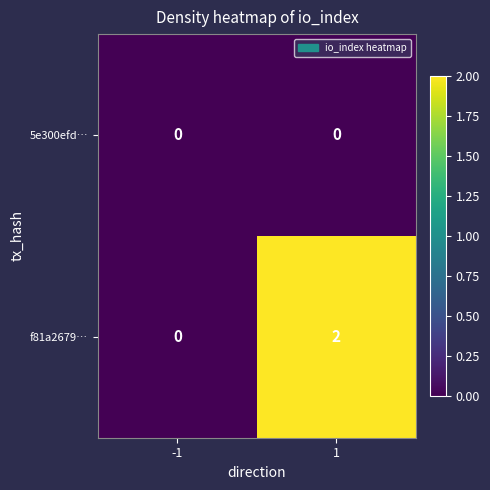

Which series has the widest spread of values?

f81a2679…